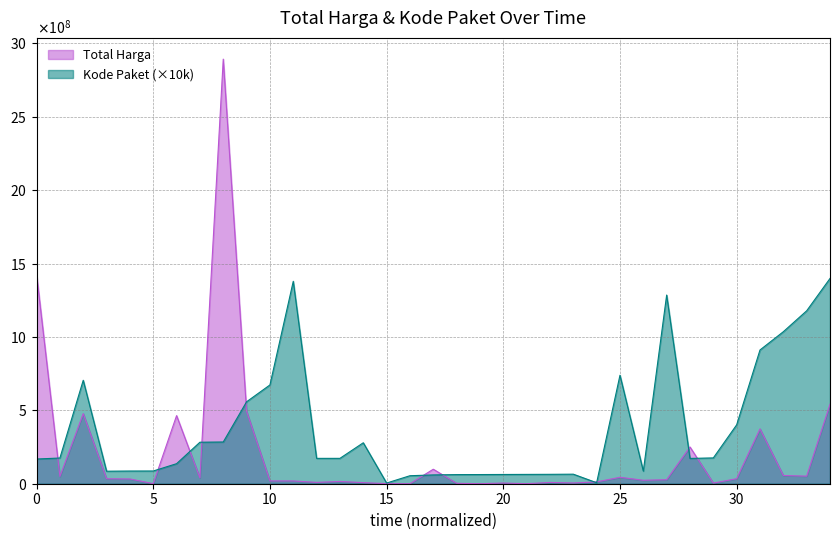

Which series has the largest total across all categories?

Kode Paket (×10k)